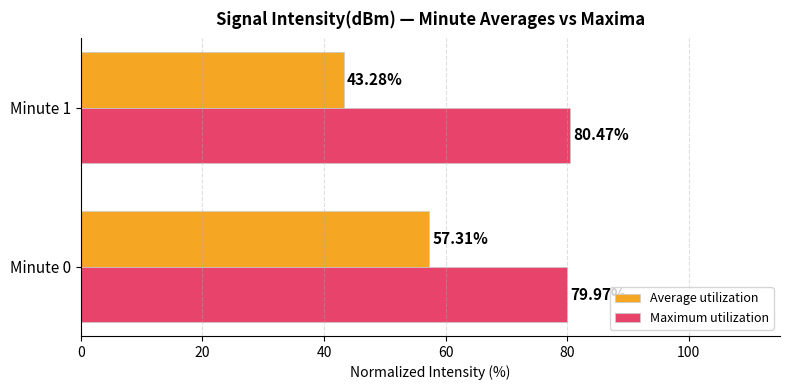

What is the difference between the maximum and minimum values in the Maximum utilization series?

0.5